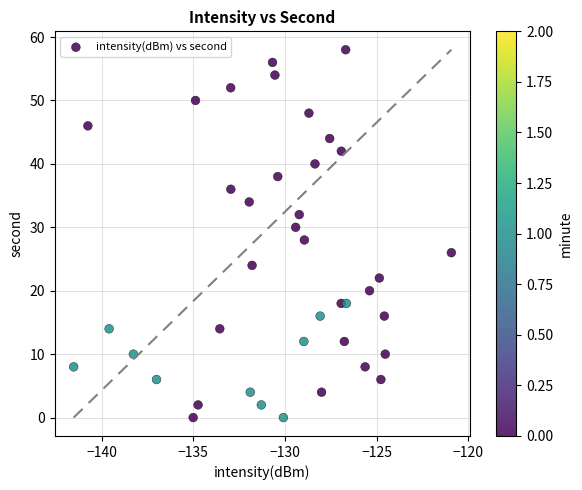

What is the range of Y values (max minus min)?

58